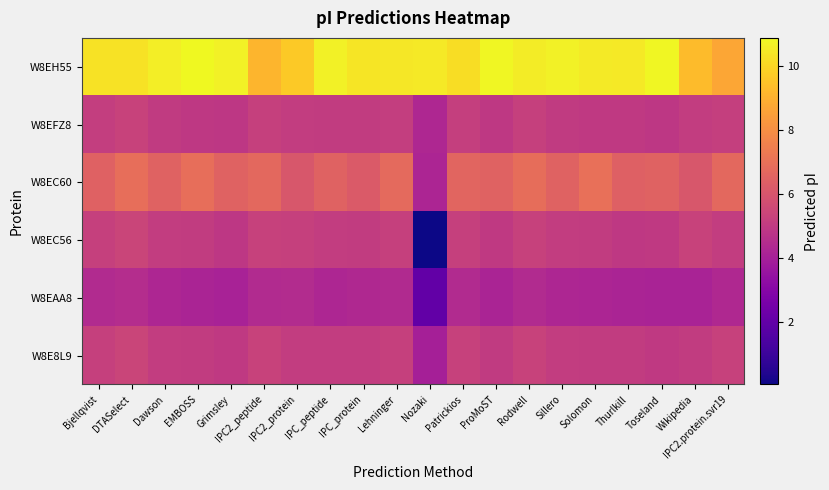

Reading left to right, transcribe all the data shown in this chart.

W8E8L9: Bjellqvist=5.2	DTASelect=5.4	Dawson=5.1	EMBOSS=5.1	Grimsley=5.0	IPC2_peptide=5.3	IPC2_protein=5.1	IPC_peptide=5.1	IPC_protein=5.1	Lehninger=5.2	Nozaki=4.0	Patrickios=5.3	ProMoST=5.0	Rodwell=5.3	Sillero=5.1	Solomon=5.1	Thurlkill=5.0	Toseland=5.0	Wikipedia=5.1	IPC2.protein.svr19=5.3
W8EAA8: Bjellqvist=4.4	DTASelect=4.5	Dawson=4.3	EMBOSS=4.2	Grimsley=4.1	IPC2_peptide=4.4	IPC2_protein=4.4	IPC_peptide=4.3	IPC_protein=4.3	Lehninger=4.4	Nozaki=2.0	Patrickios=4.4	ProMoST=4.2	Rodwell=4.4	Sillero=4.3	Solomon=4.2	Thurlkill=4.2	Toseland=4.1	Wikipedia=4.1	IPC2.protein.svr19=4.3
W8EC56: Bjellqvist=5.2	DTASelect=5.4	Dawson=5.1	EMBOSS=5.0	Grimsley=4.9	IPC2_peptide=5.3	IPC2_protein=5.2	IPC_peptide=5.1	IPC_protein=5.0	Lehninger=5.2	Nozaki=0.0	Patrickios=5.2	ProMoST=5.0	Rodwell=5.3	Sillero=5.1	Solomon=5.0	Thurlkill=5.0	Toseland=5.0	Wikipedia=5.3	IPC2.protein.svr19=5.1
W8EC60: Bjellqvist=6.5	DTASelect=6.9	Dawson=6.5	EMBOSS=6.9	Grimsley=6.5	IPC2_peptide=6.7	IPC2_protein=6.1	IPC_peptide=6.5	IPC_protein=6.2	Lehninger=6.8	Nozaki=4.2	Patrickios=6.6	ProMoST=6.5	Rodwell=6.9	Sillero=6.5	Solomon=7.0	Thurlkill=6.4	Toseland=6.5	Wikipedia=6.1	IPC2.protein.svr19=6.7
W8EFZ8: Bjellqvist=5.2	DTASelect=5.3	Dawson=5.0	EMBOSS=4.9	Grimsley=4.9	IPC2_peptide=5.2	IPC2_protein=5.1	IPC_peptide=5.0	IPC_protein=5.0	Lehninger=5.2	Nozaki=4.3	Patrickios=5.2	ProMoST=4.9	Rodwell=5.2	Sillero=5.0	Solomon=5.0	Thurlkill=5.0	Toseland=4.9	Wikipedia=5.1	IPC2.protein.svr19=5.2
W8EH55: Bjellqvist=10.3	DTASelect=10.3	Dawson=10.6	EMBOSS=10.9	Grimsley=10.7	IPC2_peptide=9.2	IPC2_protein=9.7	IPC_peptide=10.7	IPC_protein=10.4	Lehninger=10.5	Nozaki=10.5	Patrickios=10.2	ProMoST=10.8	Rodwell=10.6	Sillero=10.7	Solomon=10.5	Thurlkill=10.5	Toseland=10.8	Wikipedia=9.3	IPC2.protein.svr19=8.7